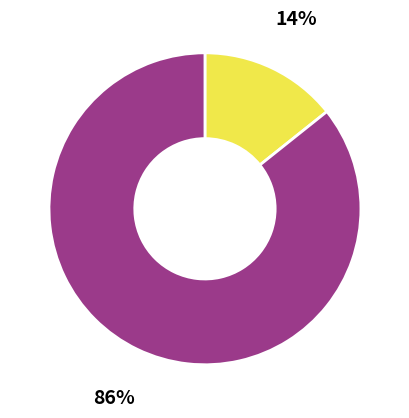

To the nearest percent, what is the average slice percentage?

50%